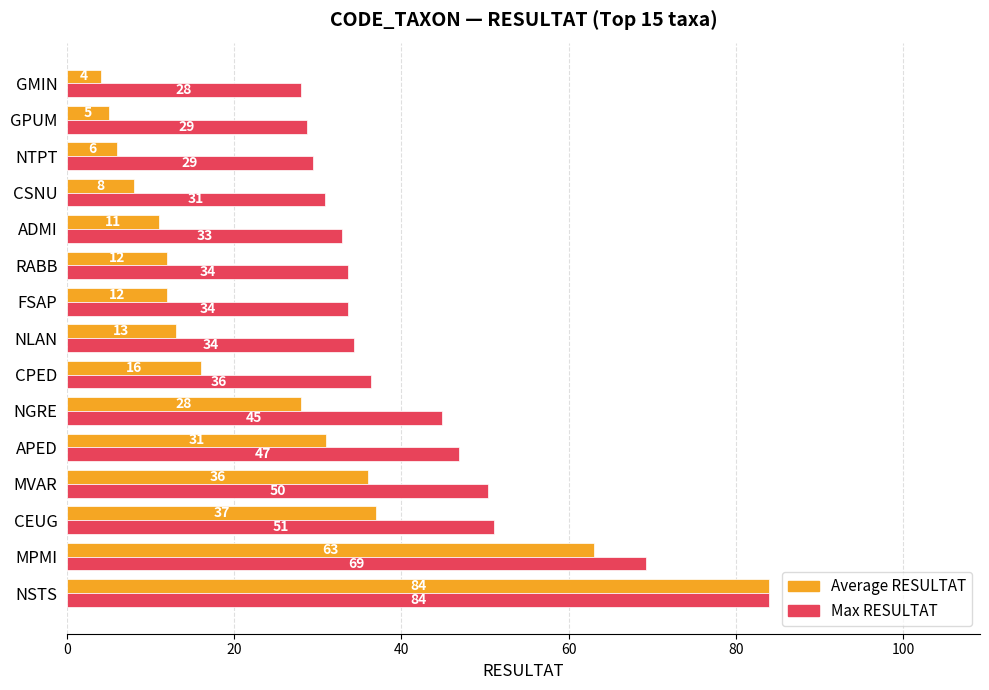

What are all the series names shown in the legend?

Average RESULTAT, Max RESULTAT